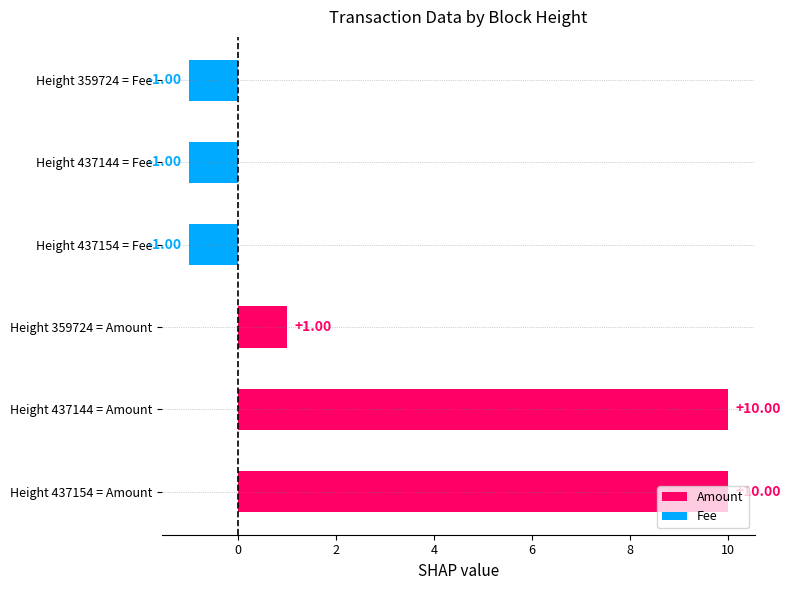

What is the difference between the values at Height 359724 = Fee and Height 437154 = Amount?

11